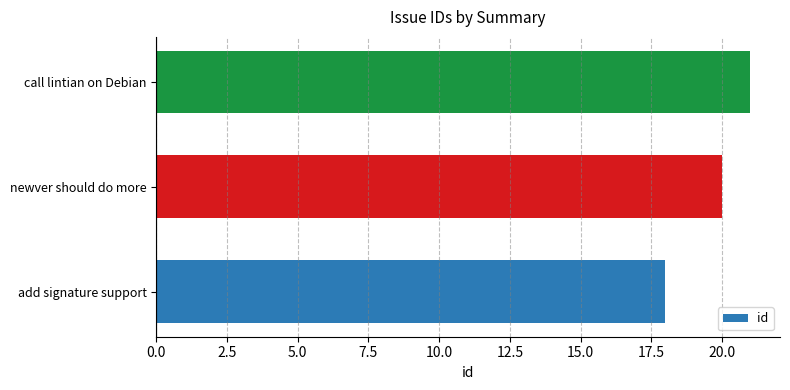

How many series are shown in this chart?

1